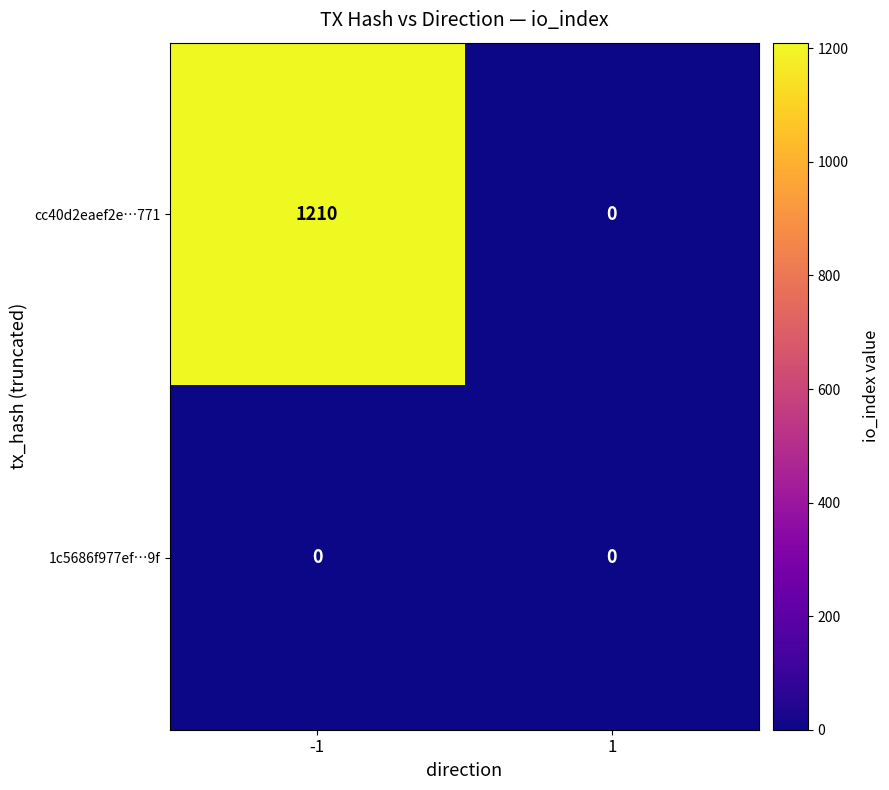

At how many categories does at least one series exceed 1052?

1